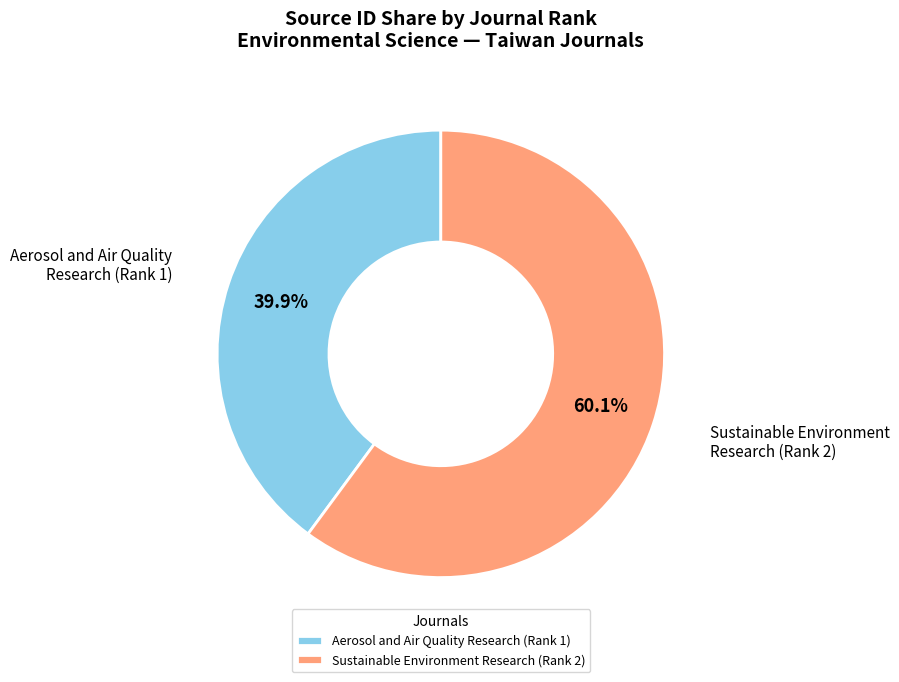

Which category accounts for the majority?

Sustainable Environment Research (Rank 2)